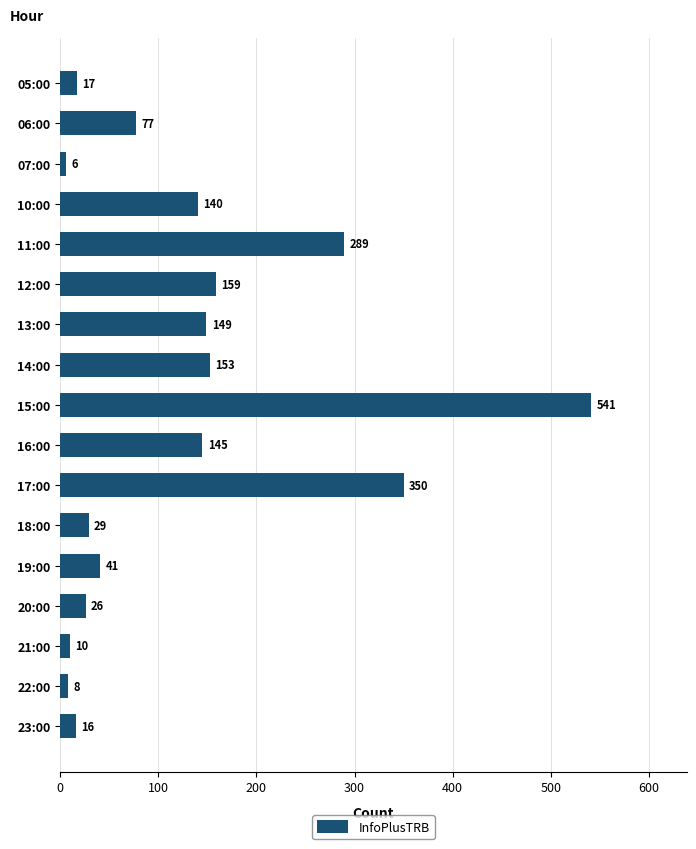

How many series are shown in this chart?

1